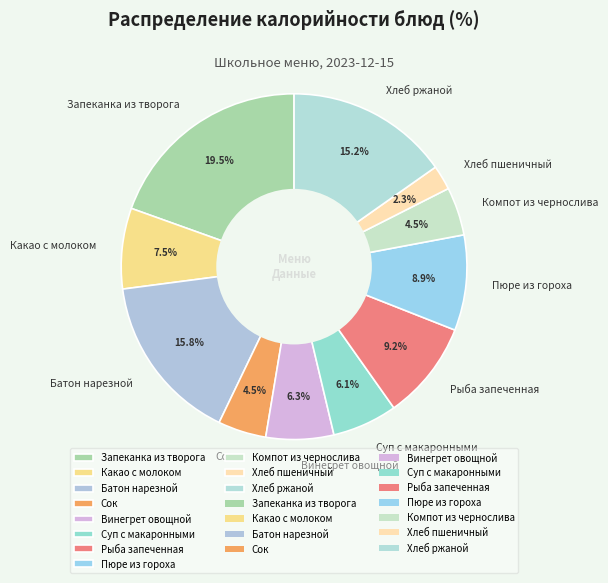

To the nearest percent, what is the combined percentage of Суп с макаронными and Хлеб пшеничный?

8%